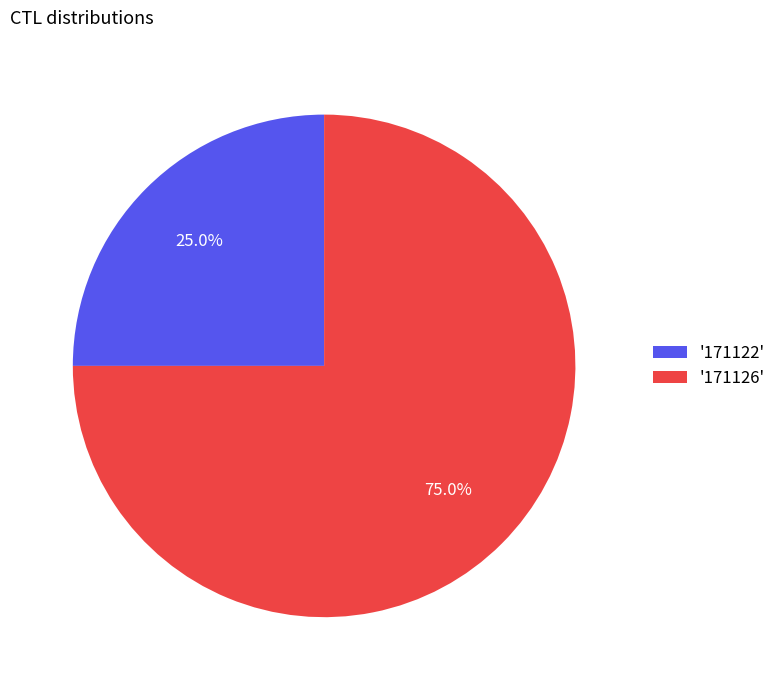

What portion of the pie excludes '171126'?

25.0%